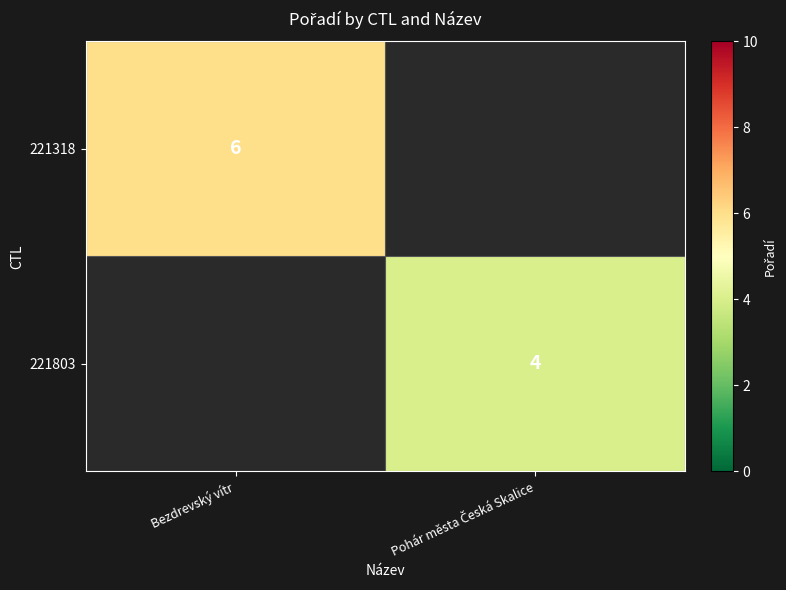

True or false: 221318 has a value of 9 at Bezdrevský vítr.

False